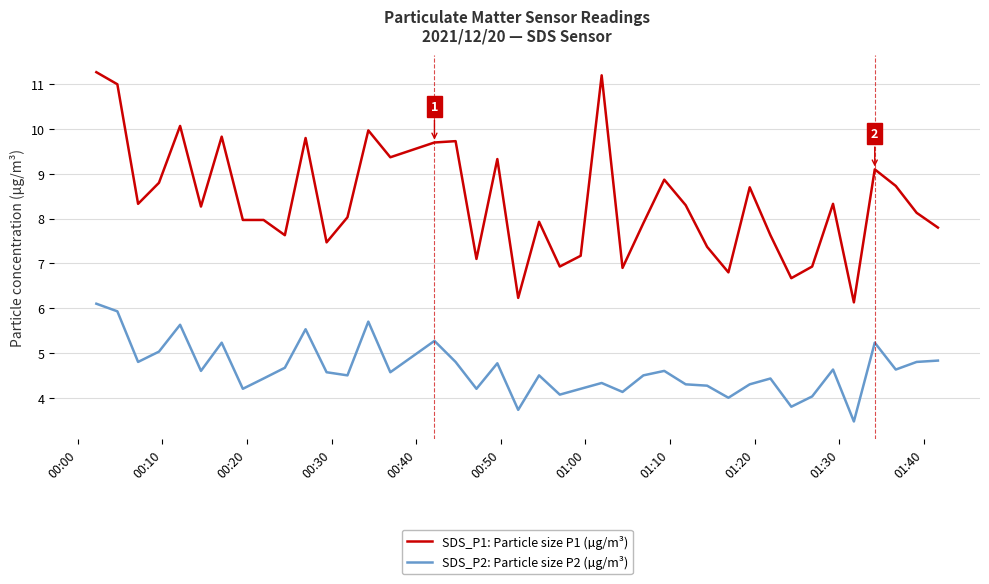

How many lines are shown in the chart?

2